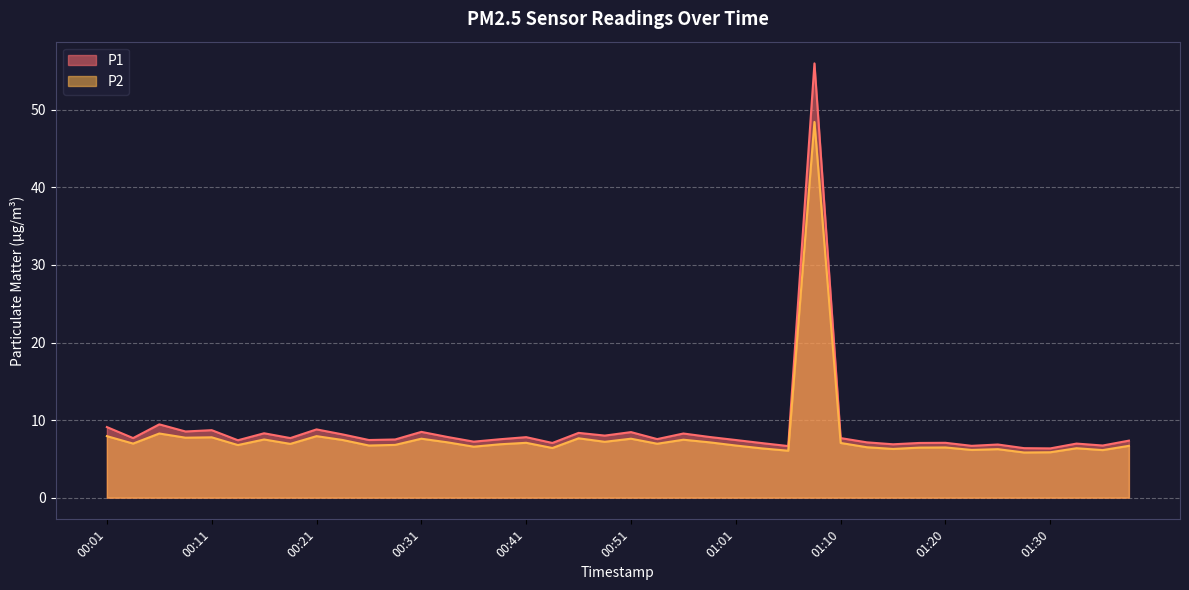

How many data points in P2 are less than 6?

2